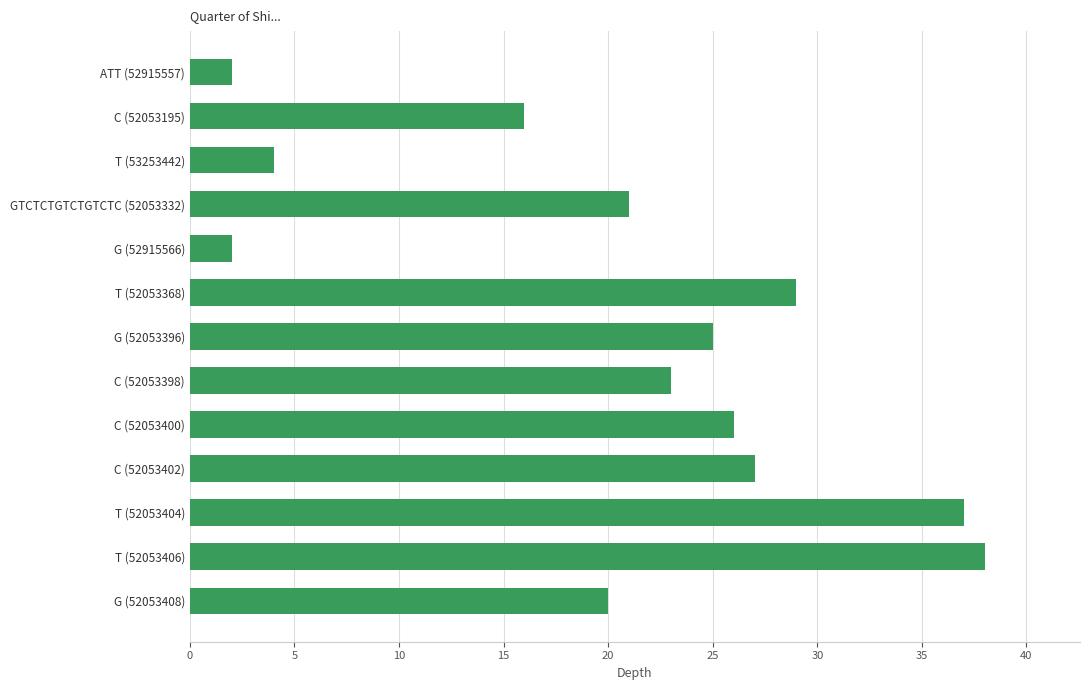

What value does the data have at T (52053368)?

29